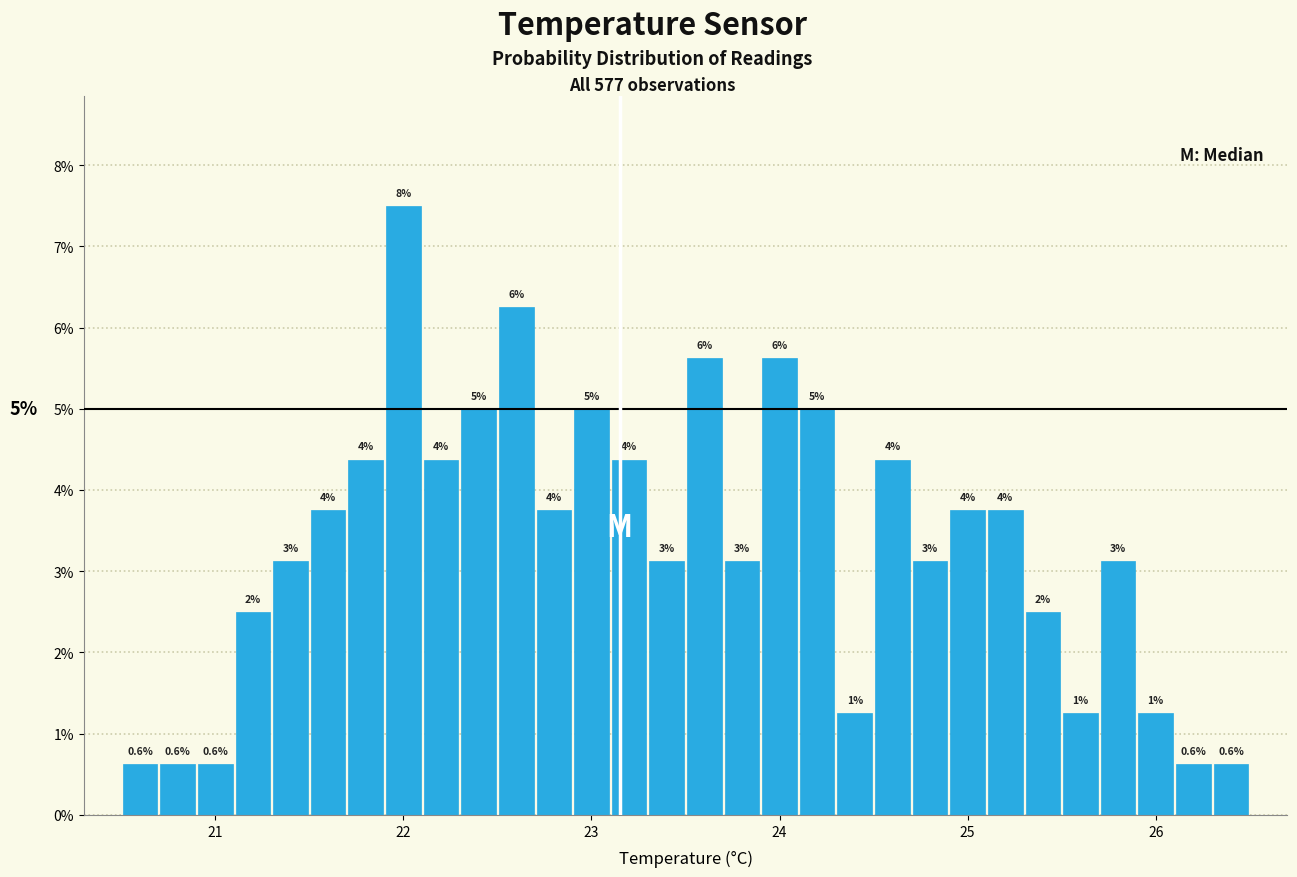

Around what value on the x-axis is the tallest bar? Give the approximate position of its centre, as read against the axis.

22.0